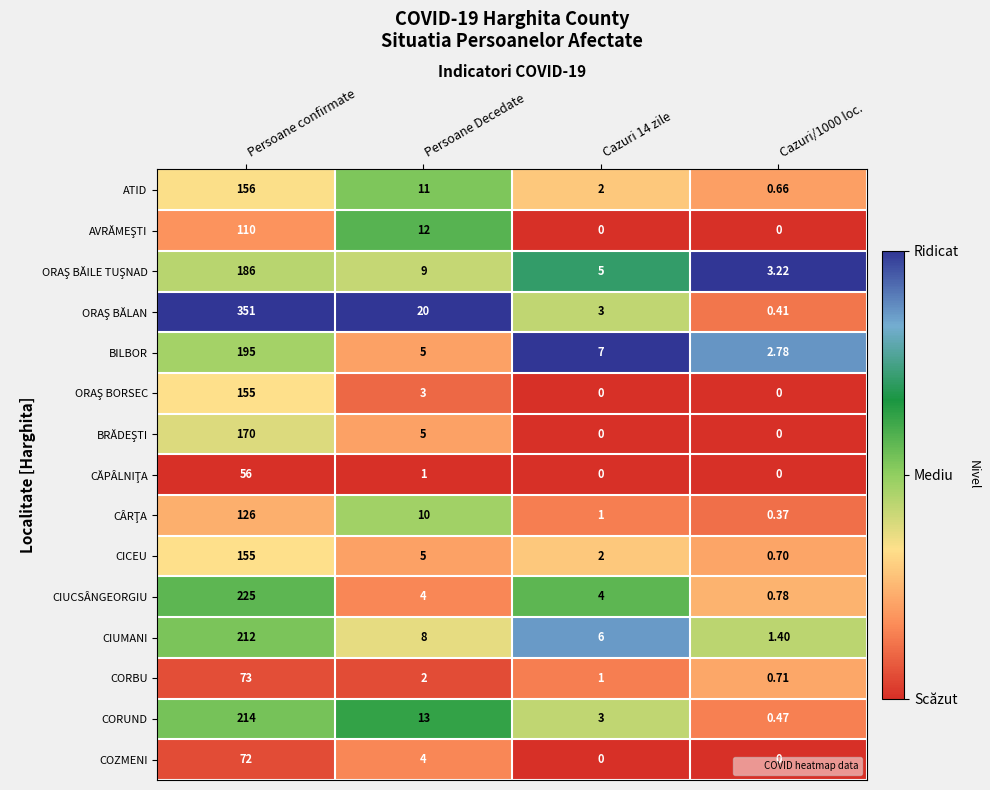

At which label does ATID first exceed 11?

Persoane confirmate